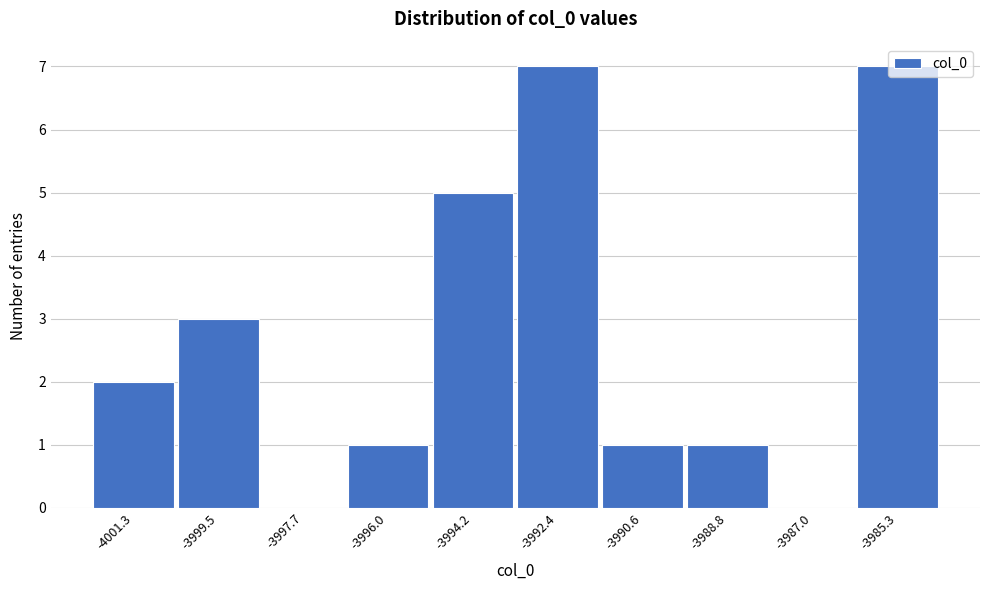

What is the maximum value shown in the chart?

7